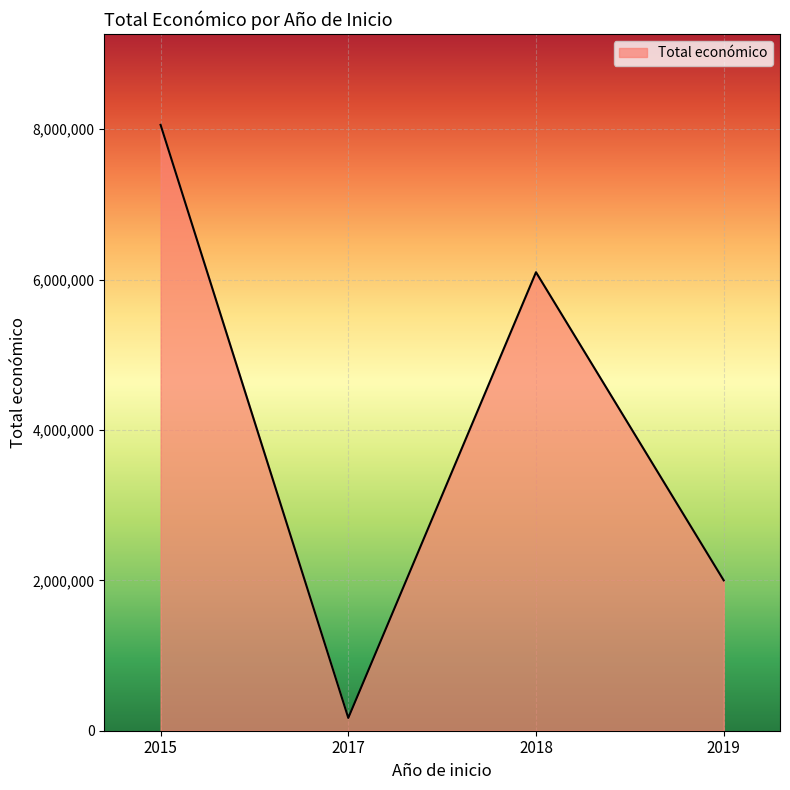

What is the difference between the second highest and second lowest values?

4097591